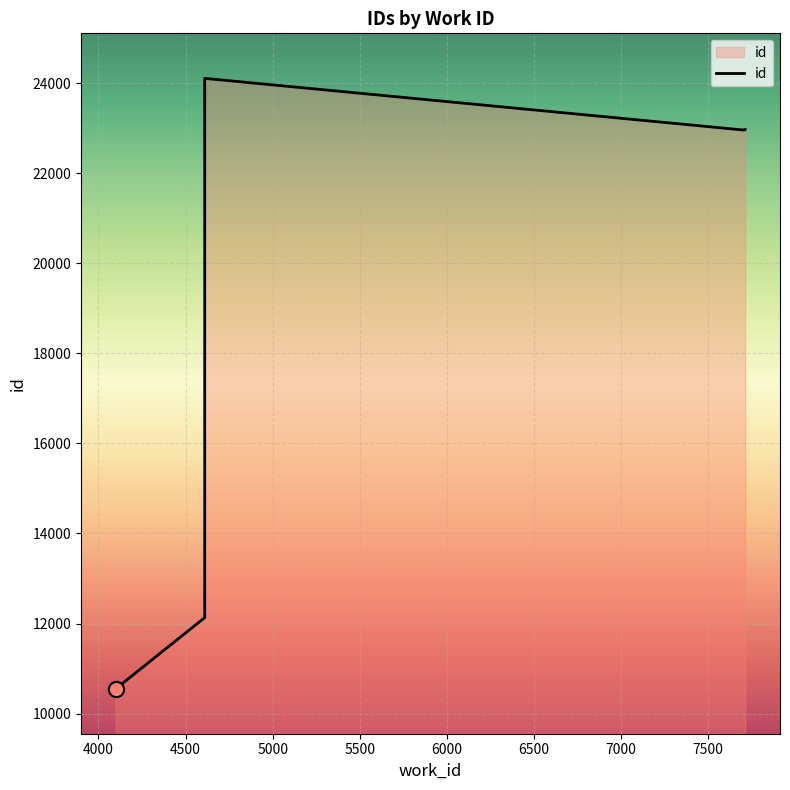

Which has a higher value, 4610 or 4100?

4610